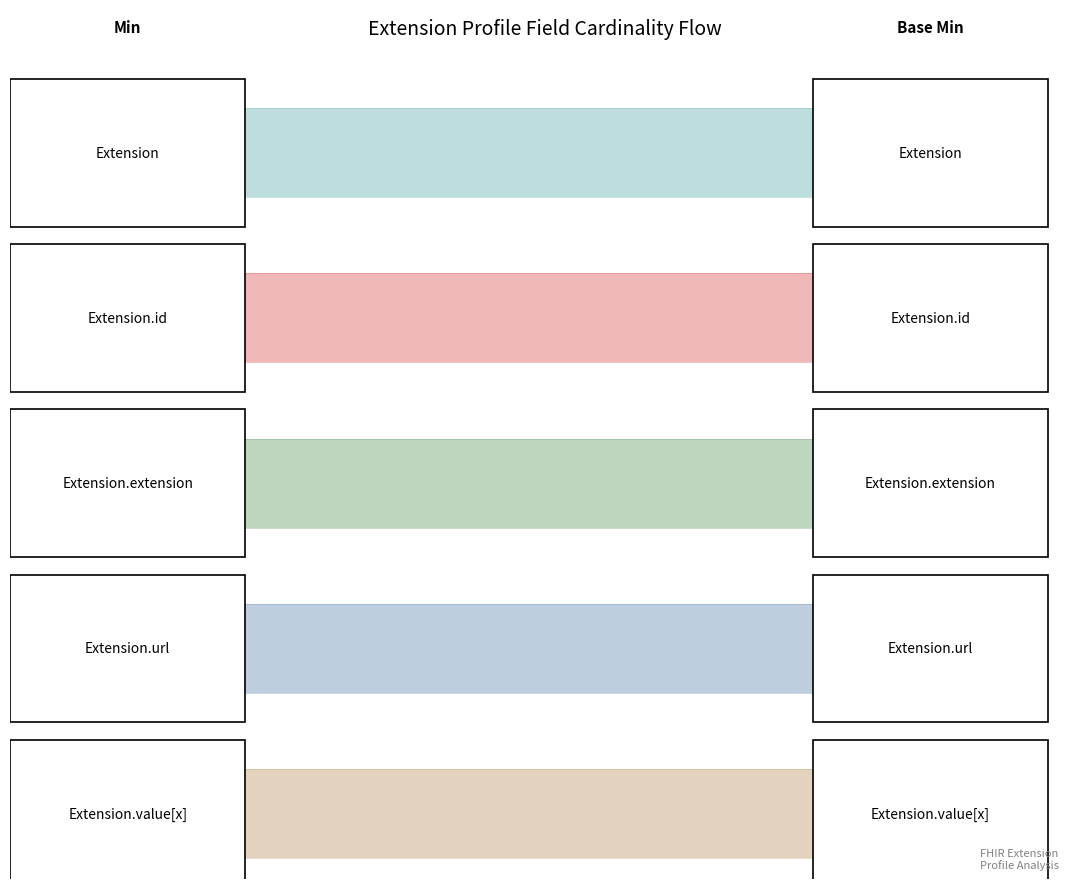

What is the highest value of the Base Min series?

1